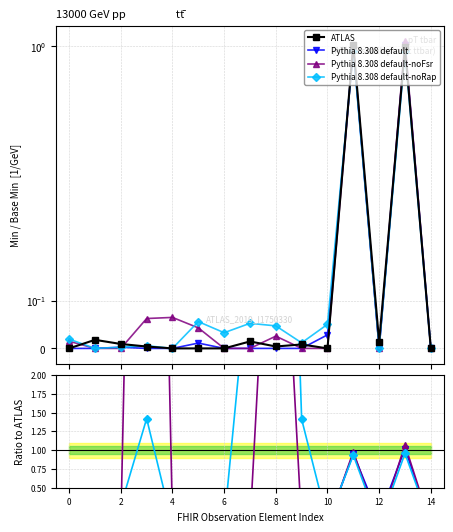

In Pythia 8.308 default-noFsr, how many points are lower than both neighbors (excluding endpoints)?

1